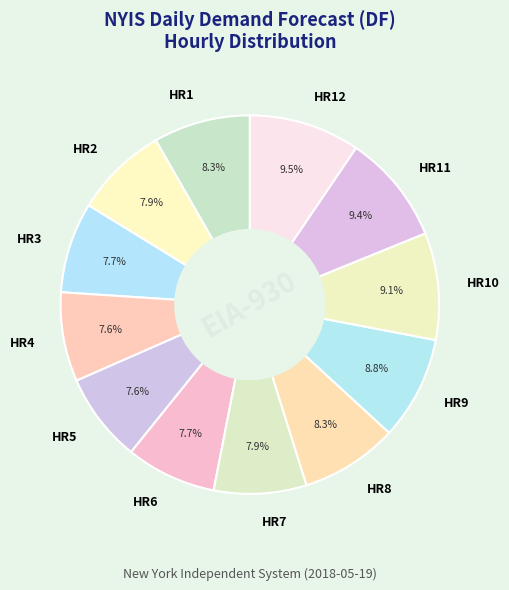

What is the ratio of the value at HR11 to the value at HR12?

1.0